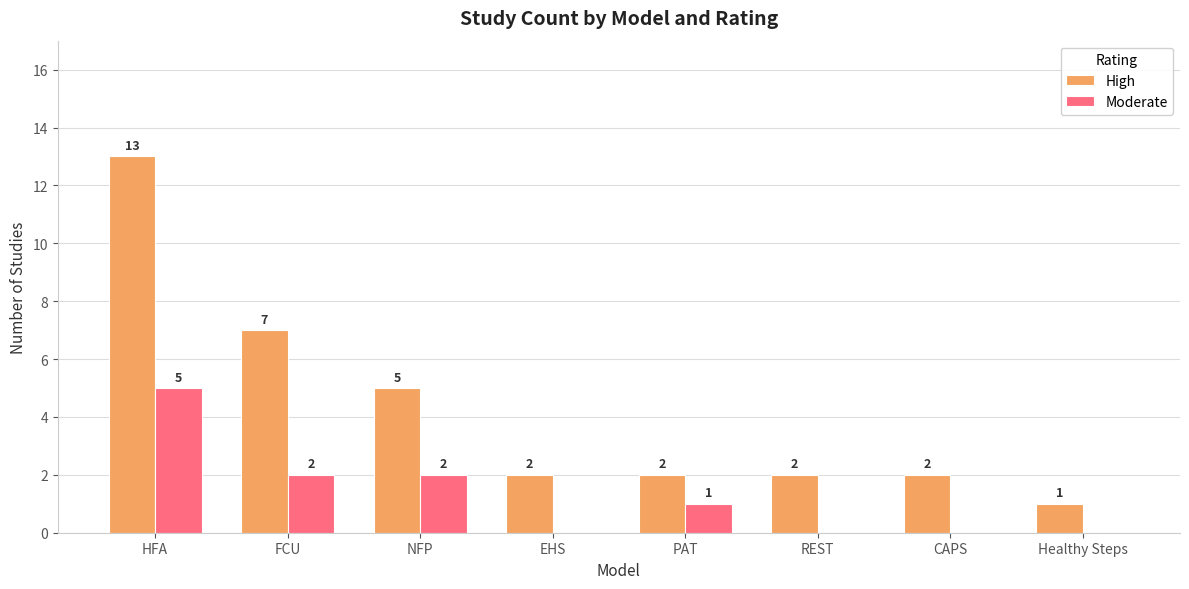

Is the value of Moderate at PAT greater than the value of High at CAPS?

No